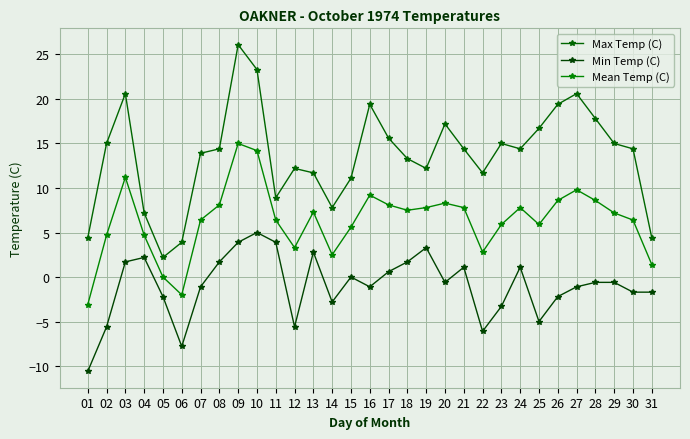

Count the number of data series in this chart.

3